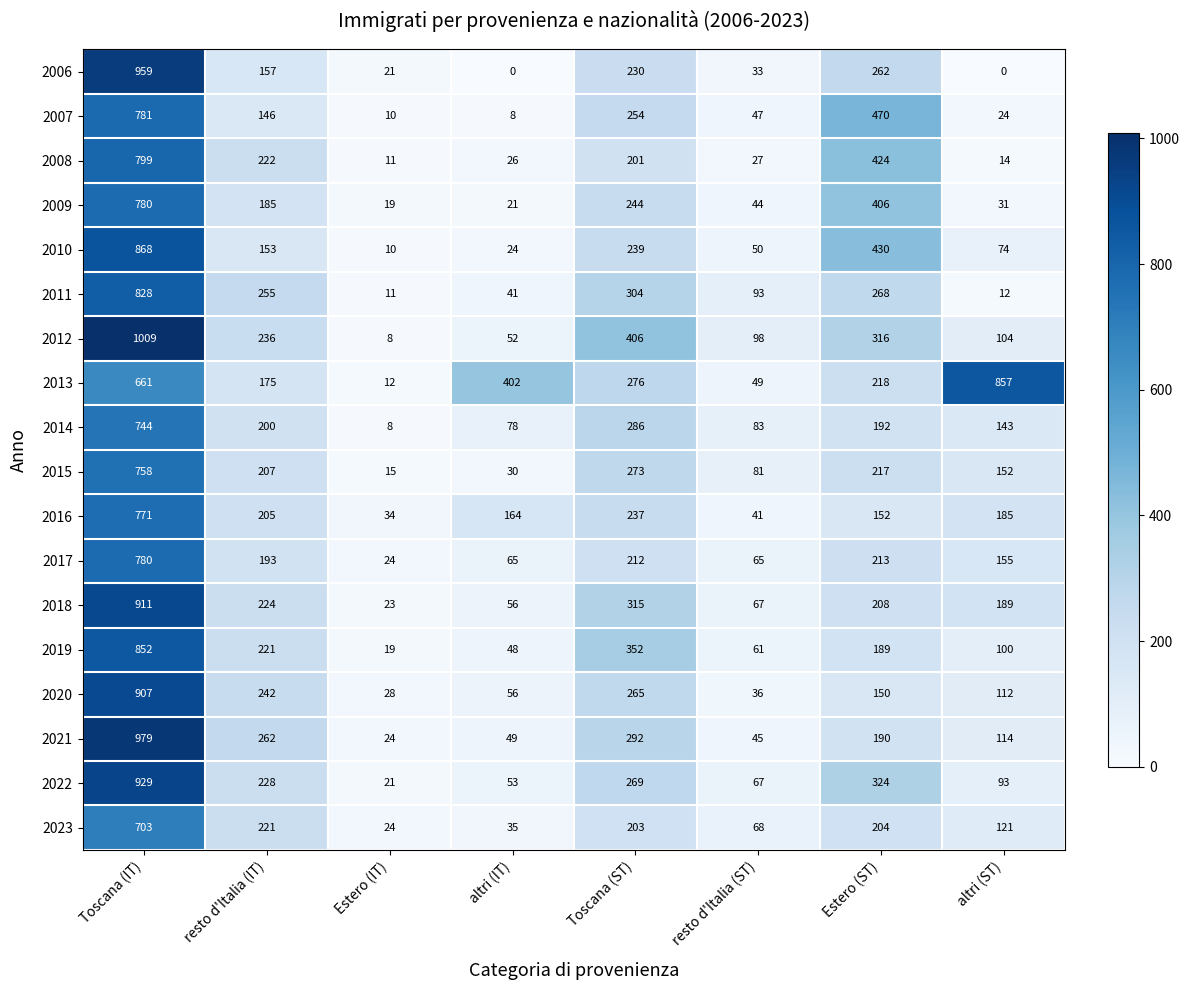

At how many categories does at least one series exceed 35?

7